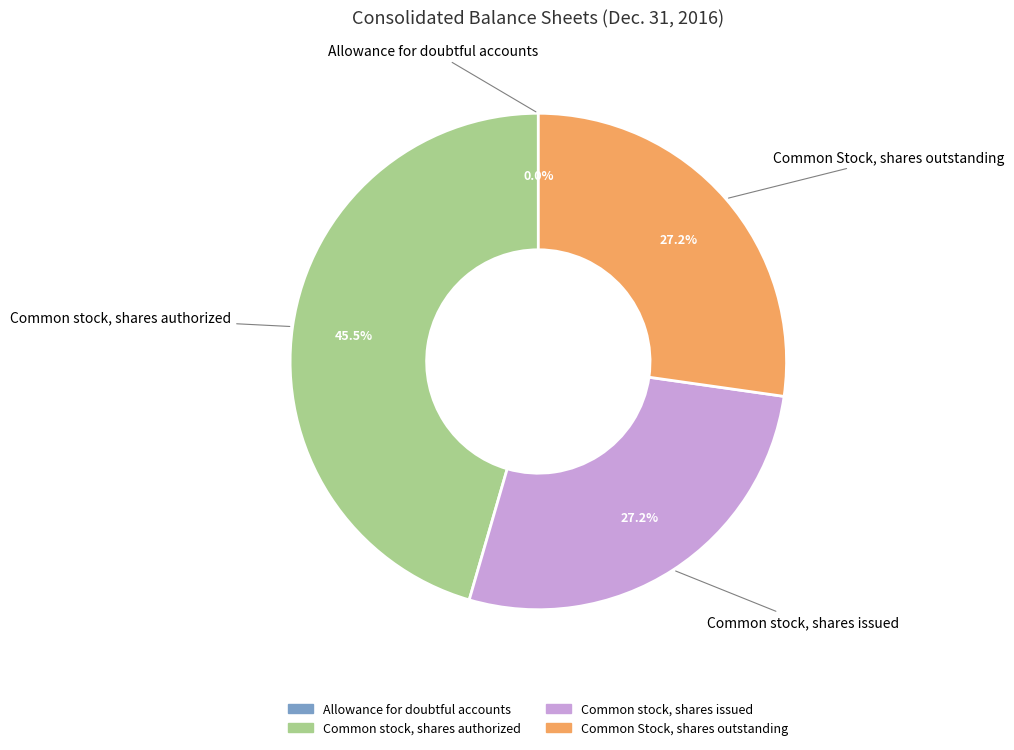

Approximately how many times larger is the value at Common Stock, shares outstanding compared to Common stock, shares authorized?

0.6